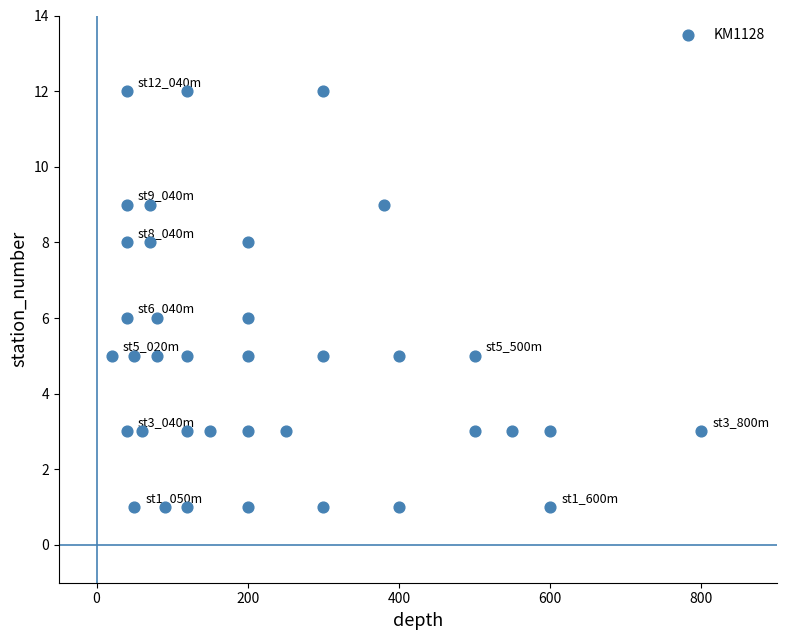

What is the range of Y values (max minus min)?

11